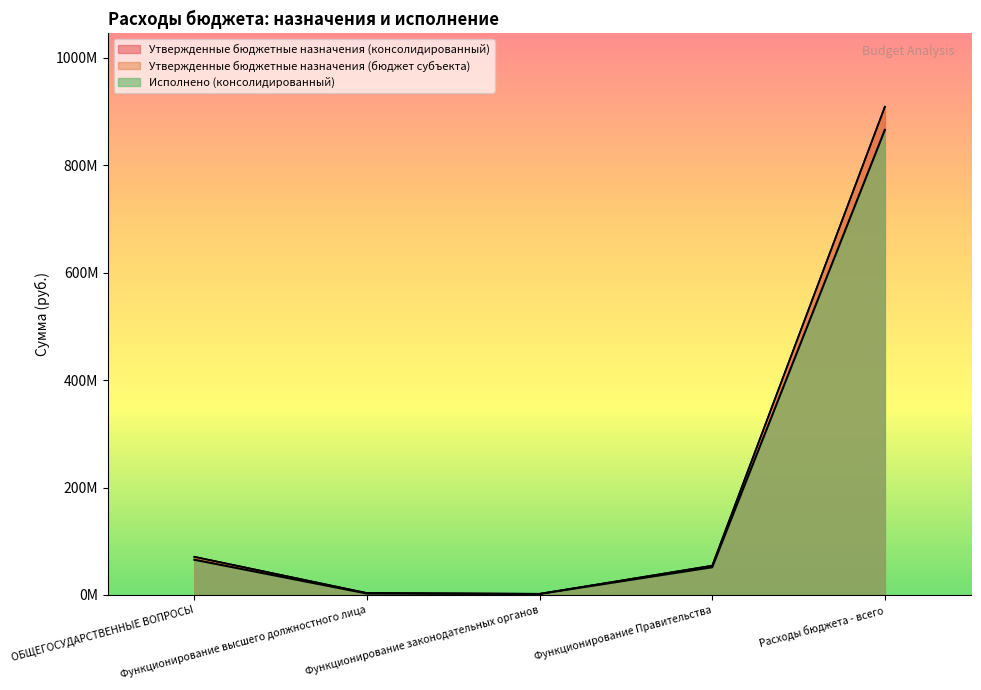

Reading left to right, list all the values displayed in this chart.

Утвержденные бюджетные назначения (консолидированный): ОБЩЕГОСУДАРСТВЕННЫЕ ВОПРОСЫ=70992000.0	Функционирование высшего должностного лица=3509200.0	Функционирование законодательных органов=1965000.0	Функционирование Правительства=54481000.0	Расходы бюджета - всего=909155241.5
Утвержденные бюджетные назначения (бюджет субъекта): ОБЩЕГОСУДАРСТВЕННЫЕ ВОПРОСЫ=70992000.0	Функционирование высшего должностного лица=3509200.0	Функционирование законодательных органов=1965000.0	Функционирование Правительства=54481000.0	Расходы бюджета - всего=909155241.5
Исполнено (консолидированный): ОБЩЕГОСУДАРСТВЕННЫЕ ВОПРОСЫ=65531058.5	Функционирование высшего должностного лица=2542602.4	Функционирование законодательных органов=1781074.4	Функционирование Правительства=51507732.1	Расходы бюджета - всего=866036181.2